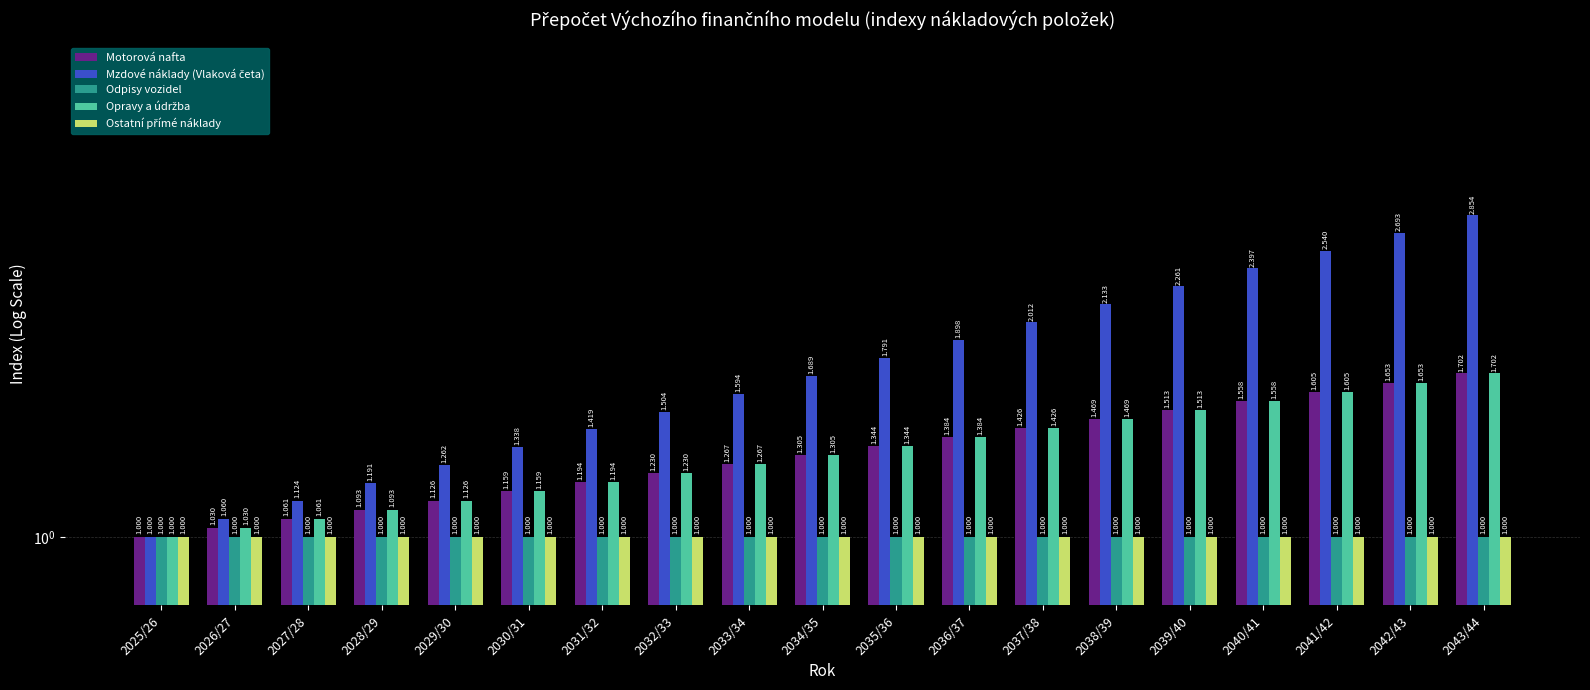

True or false: Odpisy vozidel has a value of 1.0 at 2031/32.

True